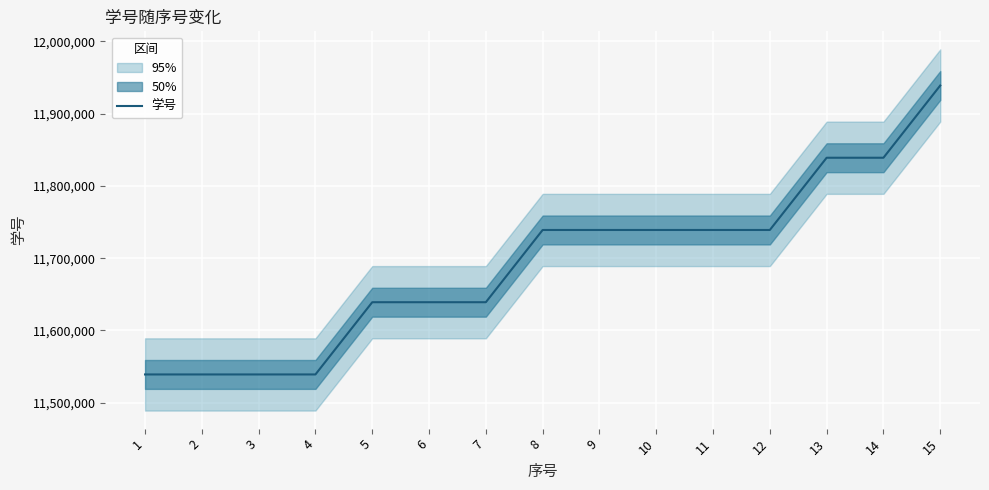

Rank the categories by value from lowest to highest.

1, 2, 3, 4, 5, 6, 7, 8, 9, 10, 11, 12, 13, 14, 15